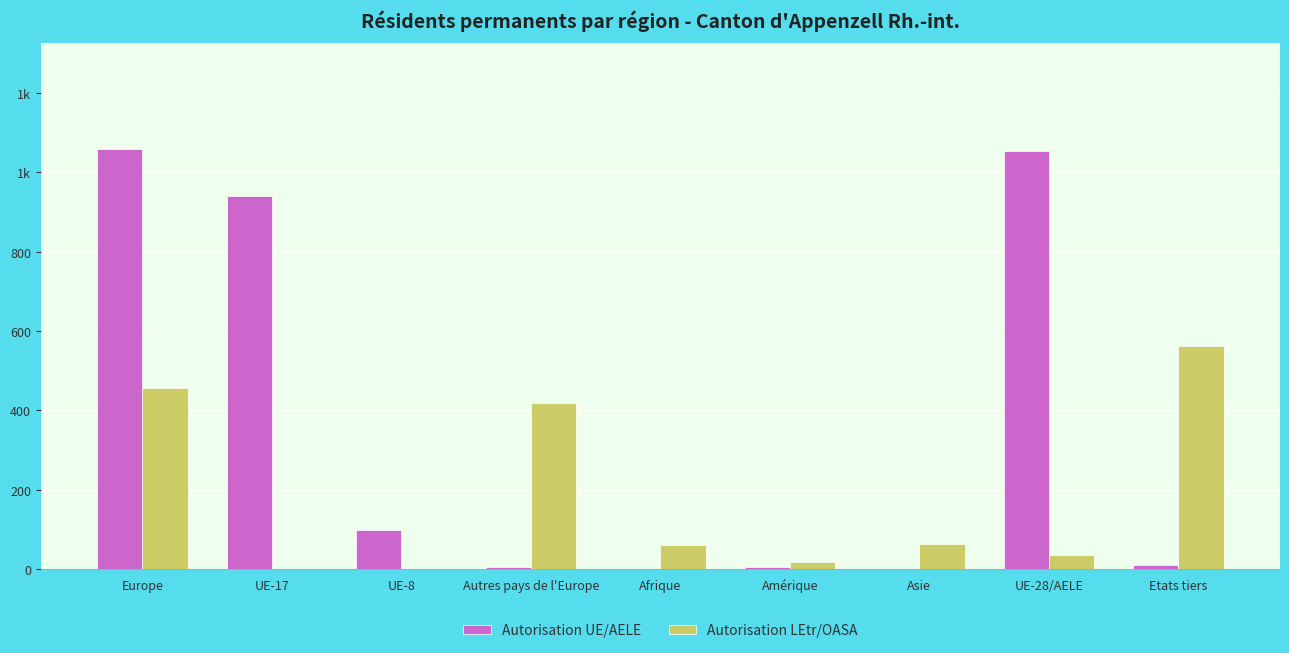

Is it true that Autorisation LEtr/OASA equals 36 at UE-28/AELE?

True